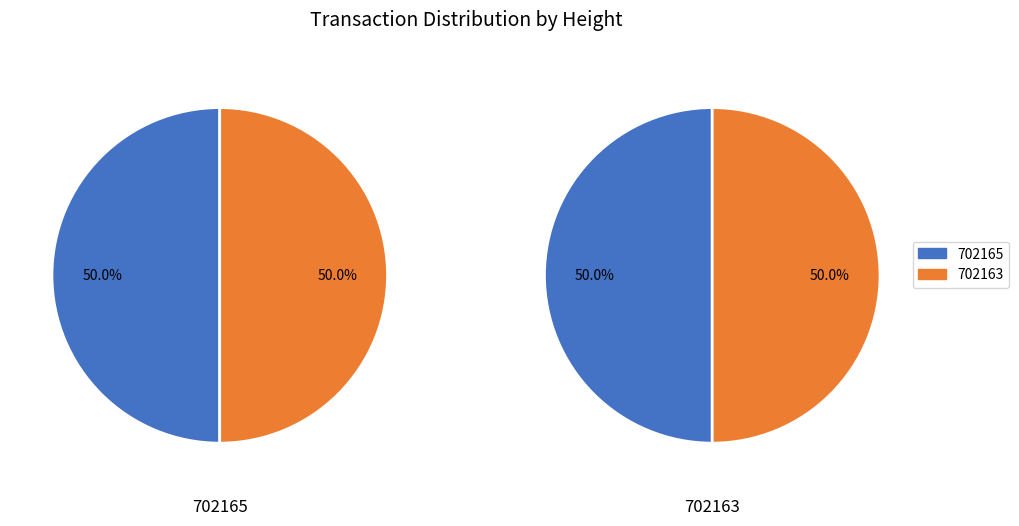

What is the total percentage of 702163 and 702165?

100.0%